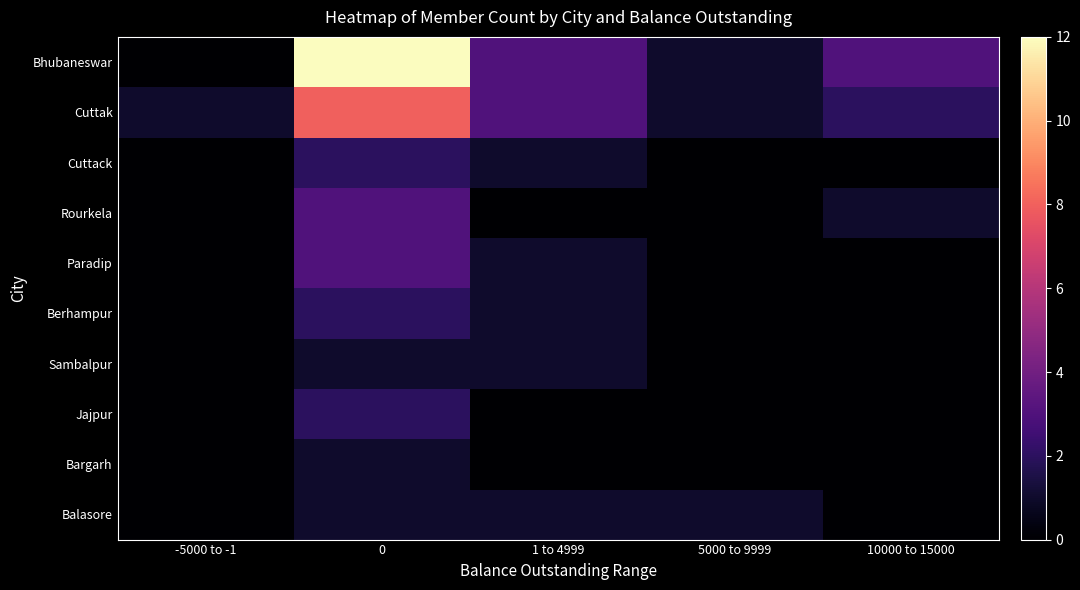

Reading right to left, transcribe all the data shown in this chart.

Bhubaneswar: 10000 to 15000=3	5000 to 9999=1	1 to 4999=3	0=12	-5000 to -1=0
Cuttak: 10000 to 15000=2	5000 to 9999=1	1 to 4999=3	0=8	-5000 to -1=1
Cuttack: 10000 to 15000=0	5000 to 9999=0	1 to 4999=1	0=2	-5000 to -1=0
Rourkela: 10000 to 15000=1	5000 to 9999=0	1 to 4999=0	0=3	-5000 to -1=0
Paradip: 10000 to 15000=0	5000 to 9999=0	1 to 4999=1	0=3	-5000 to -1=0
Berhampur: 10000 to 15000=0	5000 to 9999=0	1 to 4999=1	0=2	-5000 to -1=0
Sambalpur: 10000 to 15000=0	5000 to 9999=0	1 to 4999=1	0=1	-5000 to -1=0
Jajpur: 10000 to 15000=0	5000 to 9999=0	1 to 4999=0	0=2	-5000 to -1=0
Bargarh: 10000 to 15000=0	5000 to 9999=0	1 to 4999=0	0=1	-5000 to -1=0
Balasore: 10000 to 15000=0	5000 to 9999=1	1 to 4999=1	0=1	-5000 to -1=0